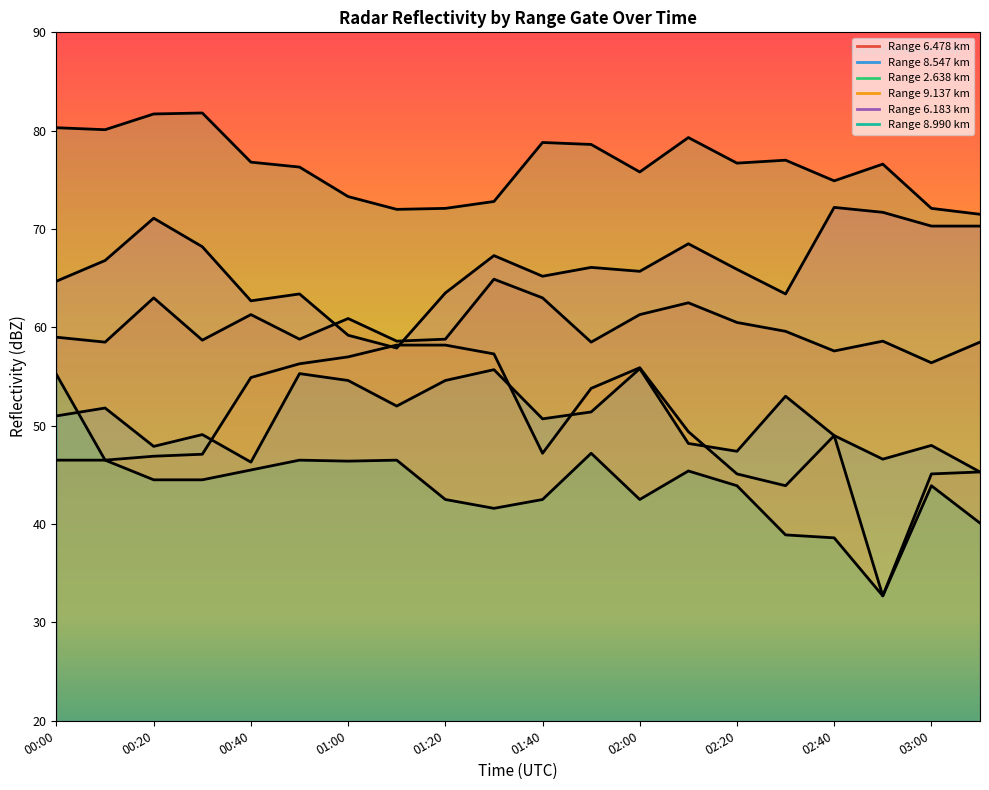

Where is the first local maximum for   2.638?

00:30